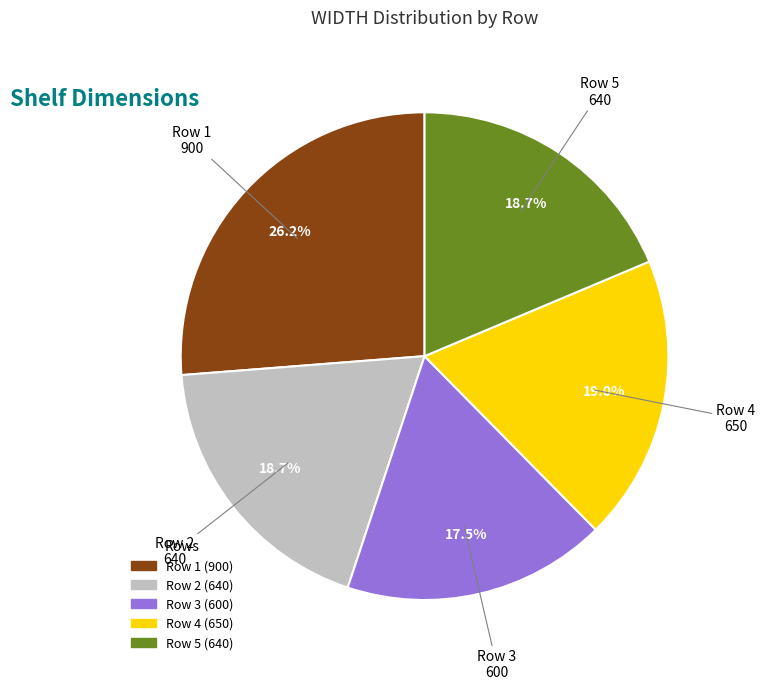

How many segments does this pie chart have?

5